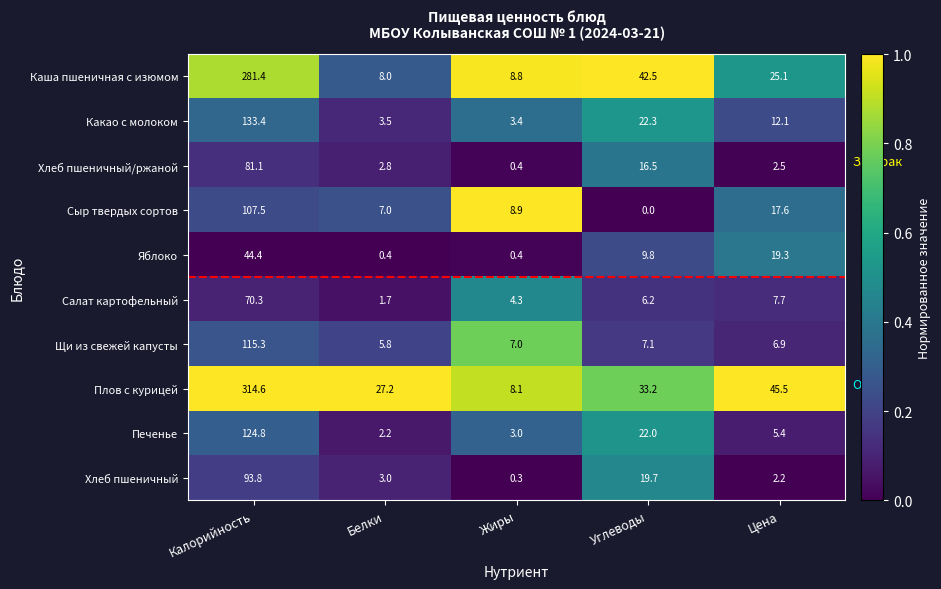

Which series has the largest range (max minus min)?

Плов с курицей